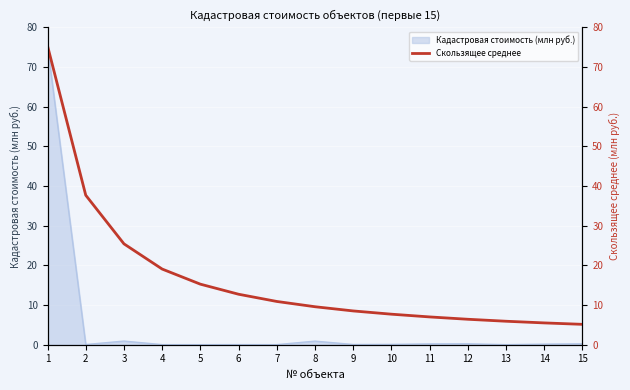

Reading left to right, transcribe all the data shown in this chart.

75.3	37.7	25.4	19.1	15.3	12.7	10.9	9.6	8.5	7.7	7.0	6.4	5.9	5.5	5.1